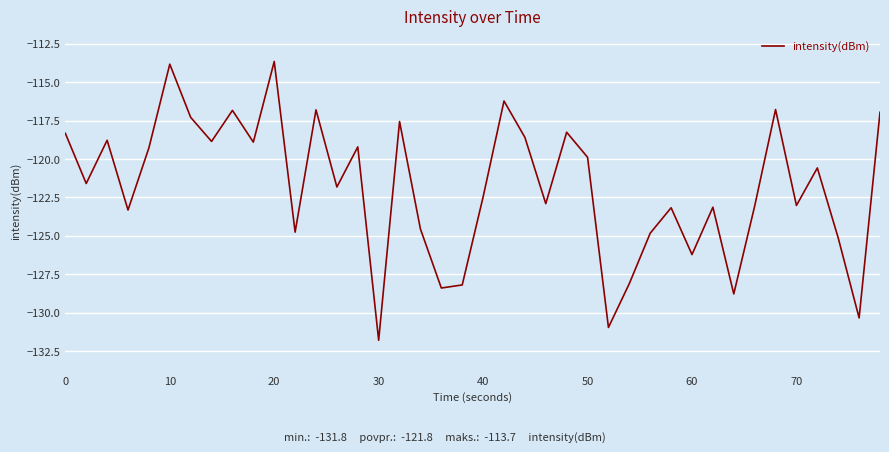

What is the difference between the maximum and minimum values?

18.1